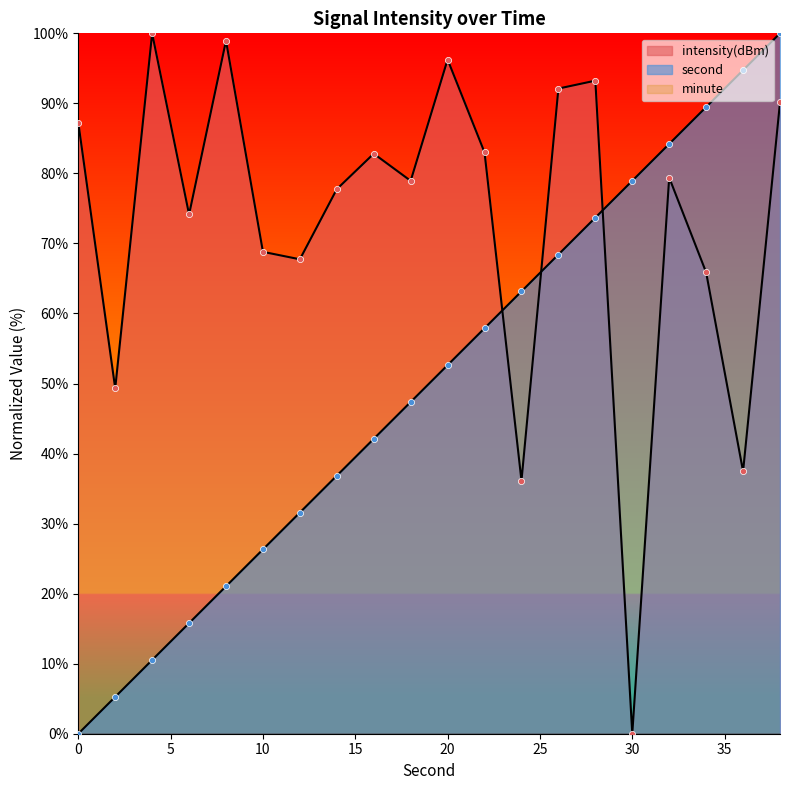

Which series contains the lowest Y value?

second